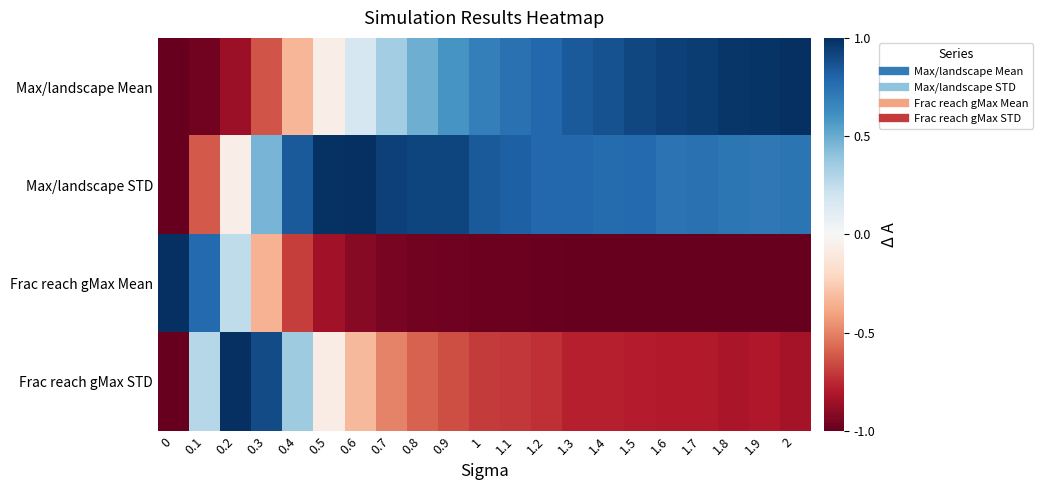

Count the number of data series in this chart.

4